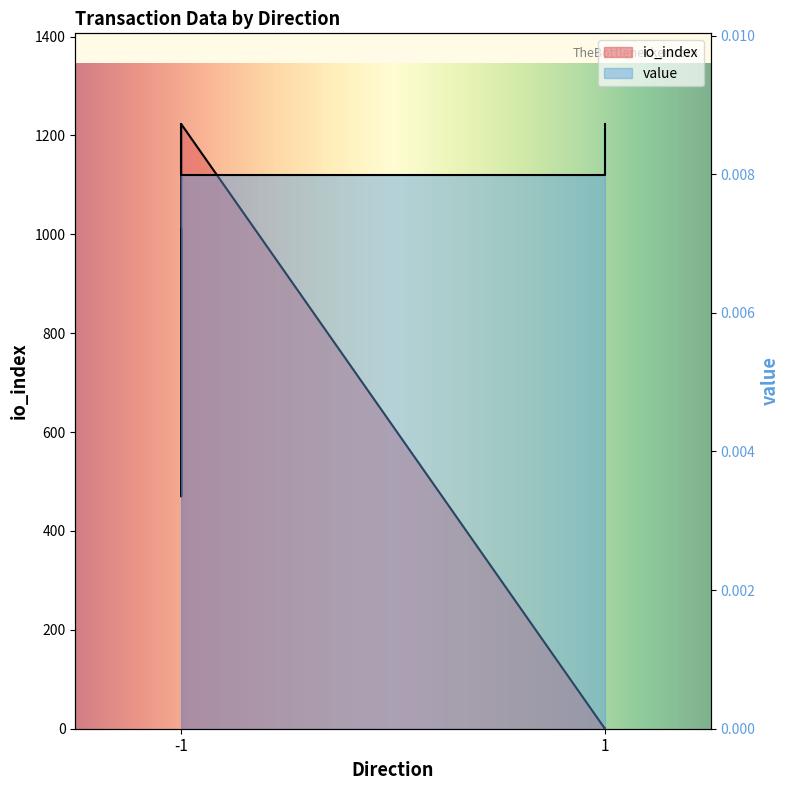

Where does the io_index series first go above 470?

-1